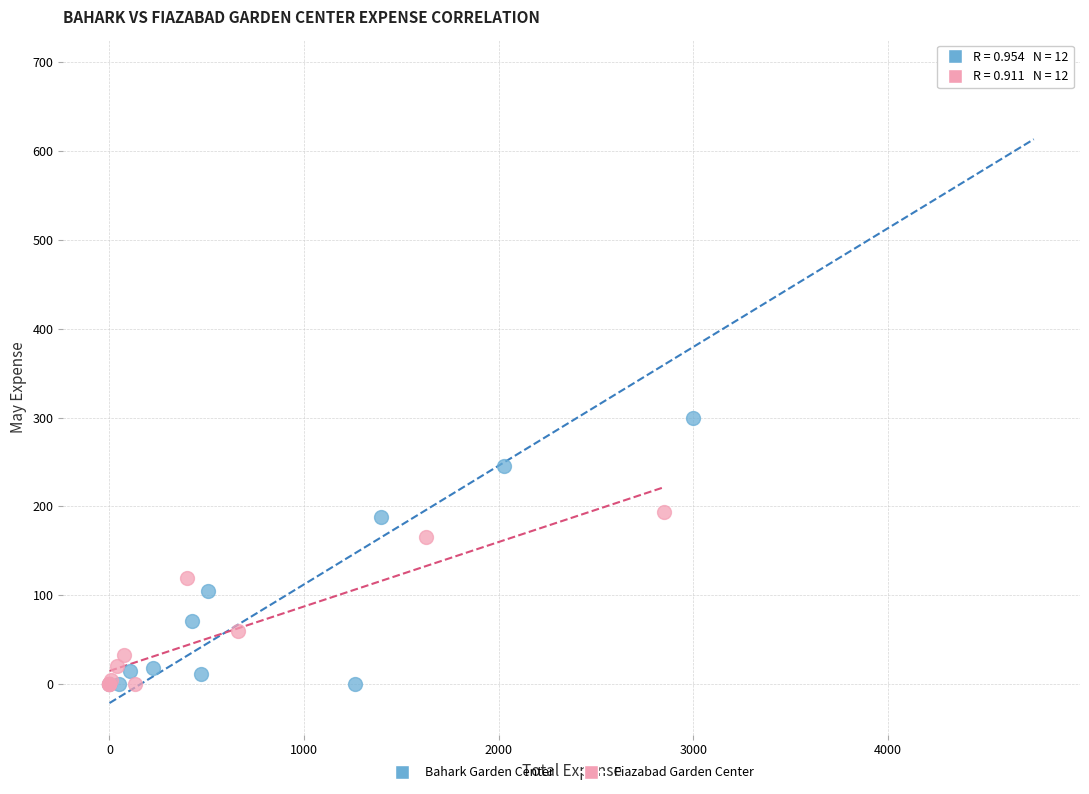

Which series reaches the maximum Y coordinate?

Bahark Garden Center